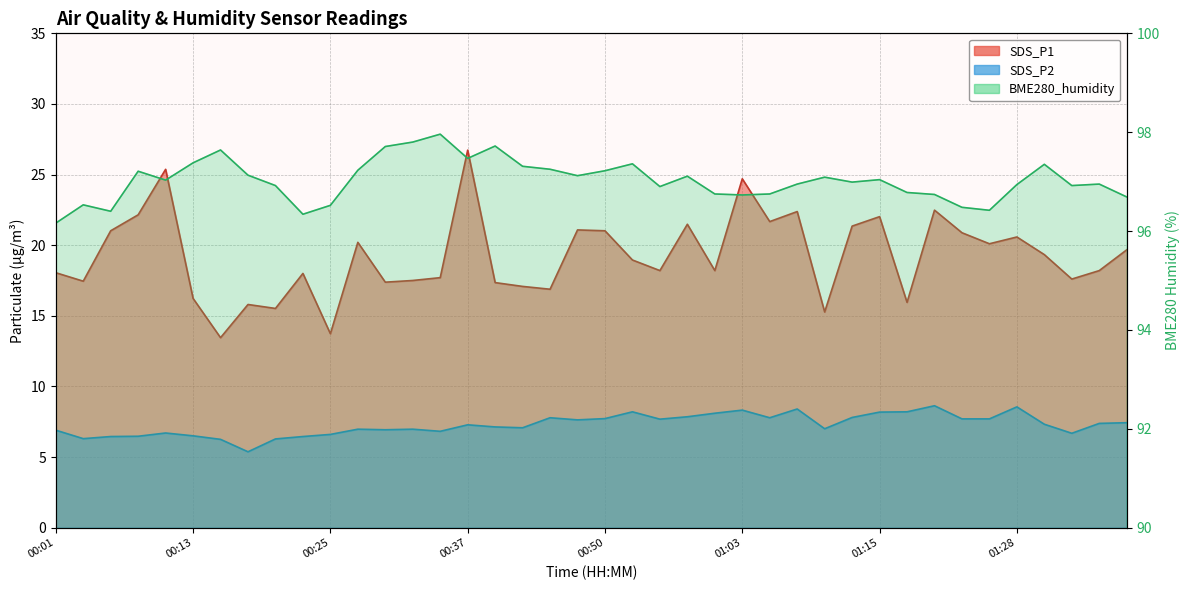

Rank the series by their maximum value, from highest to lowest.

BME280_humidity, SDS_P1, SDS_P2